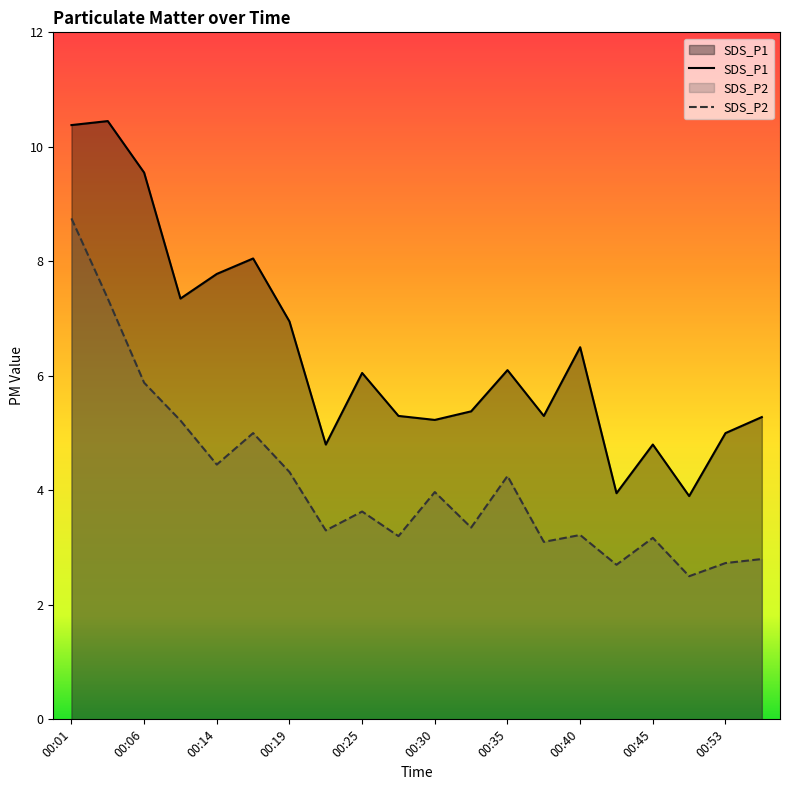

Which has a higher value, 00:25 or 00:11?

00:11